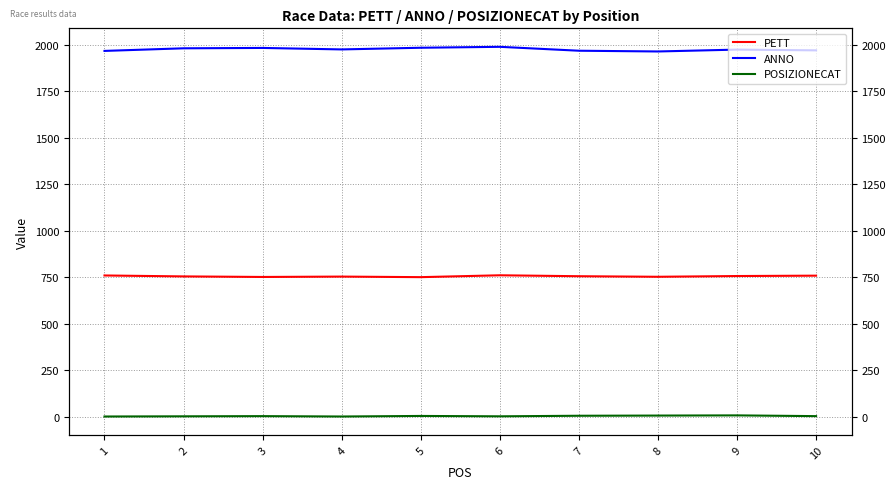

True or false: PETT and ANNO intersect in this chart.

False